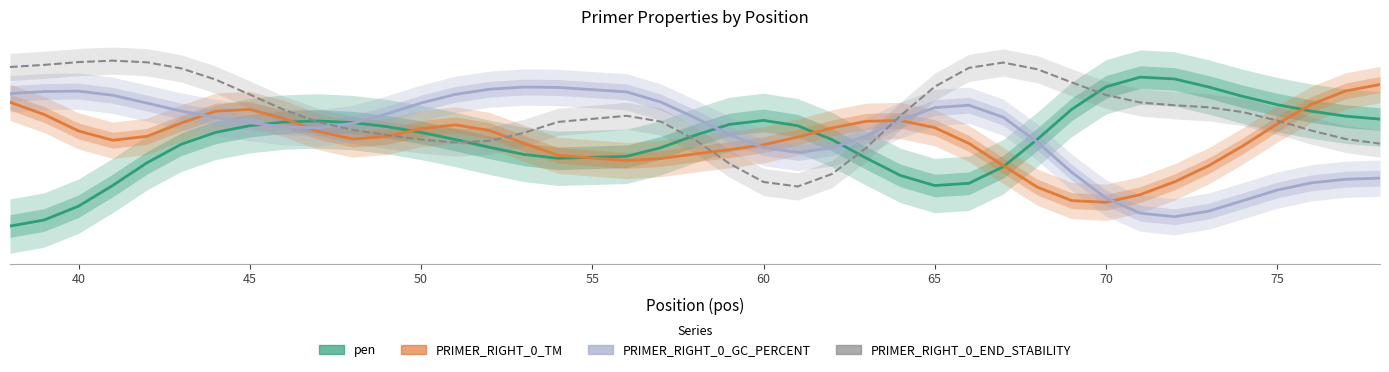

What is the spread (max minus min) of values at 40?

6.8